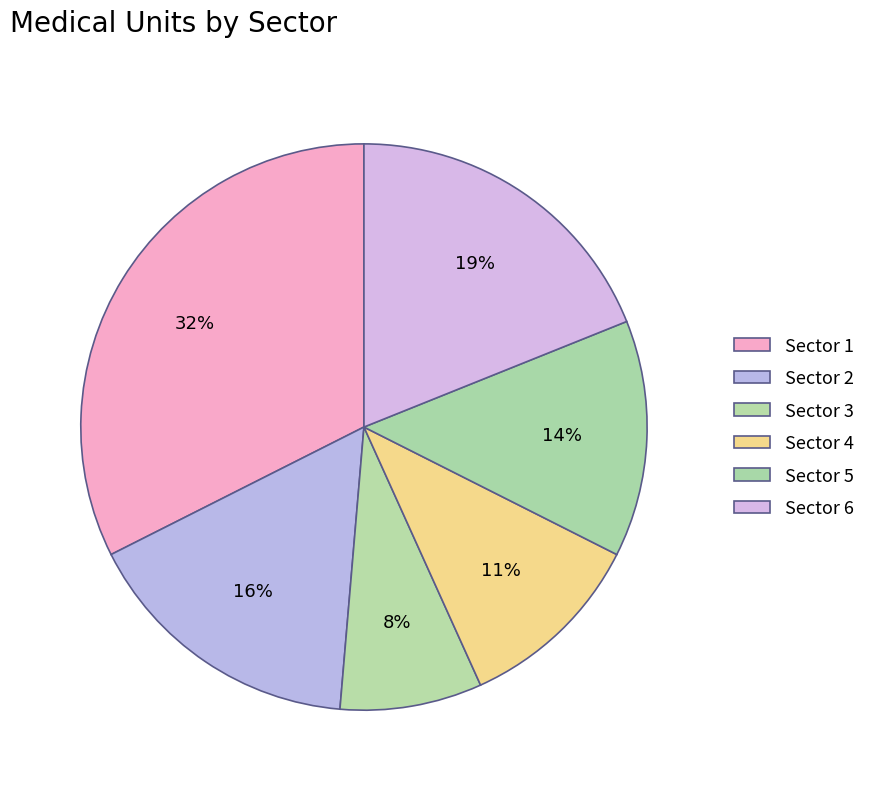

Is the sum of Sector 1 and Sector 5 greater than half?

No